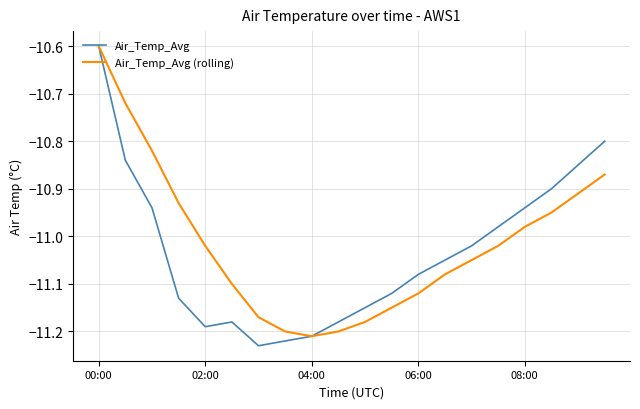

How many lines are shown in the chart?

2